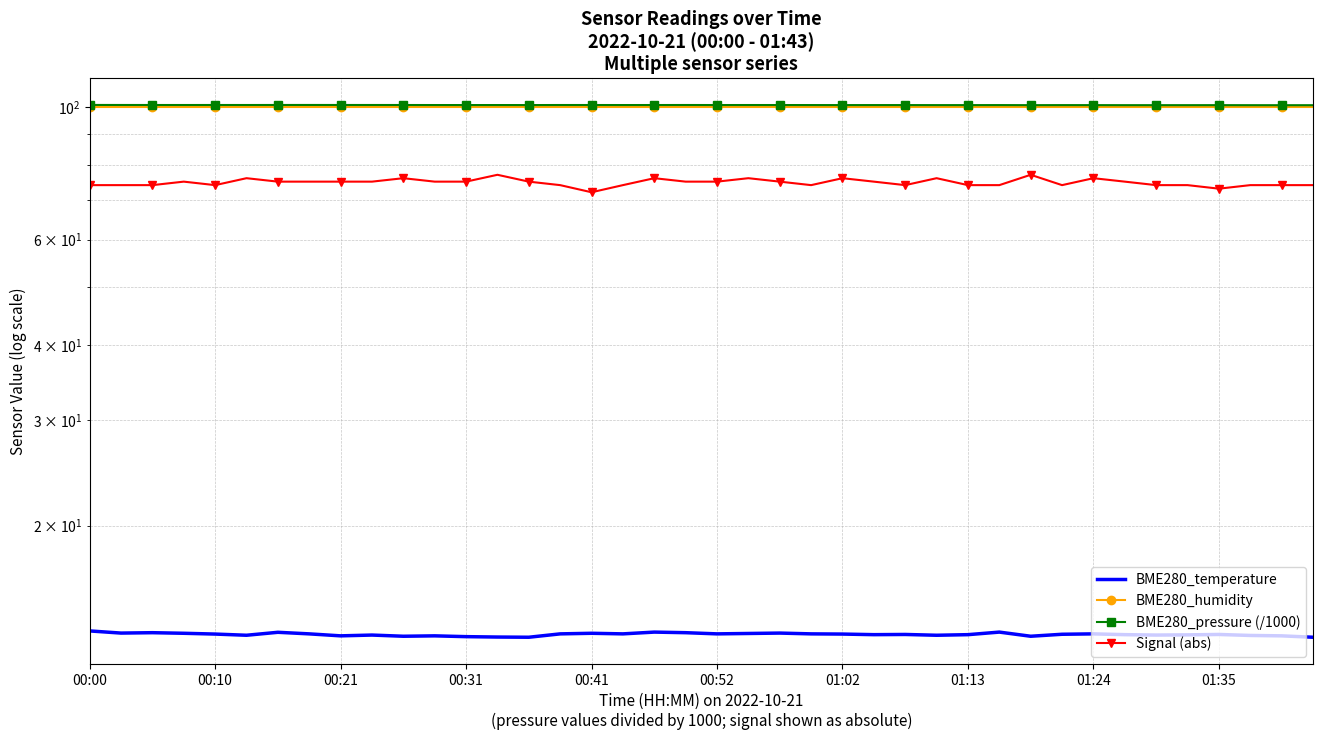

Reading left to right, transcribe all the data shown in this chart.

BME280_temperature: 13.3	13.2	13.2	13.2	13.2	13.1	13.3	13.2	13.1	13.1	13.1	13.1	13.1	13.0	13.0	13.2	13.2	13.2	13.3	13.2	13.2	13.2	13.2	13.2	13.2	13.2	13.2	13.1	13.2	13.3	13.1	13.2	13.2	13.2	13.1	13.1	13.2	13.1	13.1	13.0
BME280_humidity: 100.0	100.0	100.0	100.0	100.0	100.0	100.0	100.0	100.0	100.0	100.0	100.0	100.0	100.0	100.0	100.0	100.0	100.0	100.0	100.0	100.0	100.0	100.0	100.0	100.0	100.0	100.0	100.0	100.0	100.0	100.0	100.0	100.0	100.0	100.0	100.0	100.0	100.0	100.0	100.0
BME280_pressure (/1000): 100.7	100.7	100.7	100.7	100.7	100.7	100.7	100.7	100.7	100.7	100.7	100.7	100.7	100.7	100.7	100.7	100.7	100.7	100.7	100.7	100.7	100.7	100.7	100.7	100.7	100.7	100.7	100.6	100.6	100.7	100.6	100.6	100.6	100.6	100.6	100.6	100.6	100.6	100.6	100.6
Signal (abs): 74.0	74.0	74.0	75.0	74.0	76.0	75.0	75.0	75.0	75.0	76.0	75.0	75.0	77.0	75.0	74.0	72.0	74.0	76.0	75.0	75.0	76.0	75.0	74.0	76.0	75.0	74.0	76.0	74.0	74.0	77.0	74.0	76.0	75.0	74.0	74.0	73.0	74.0	74.0	74.0